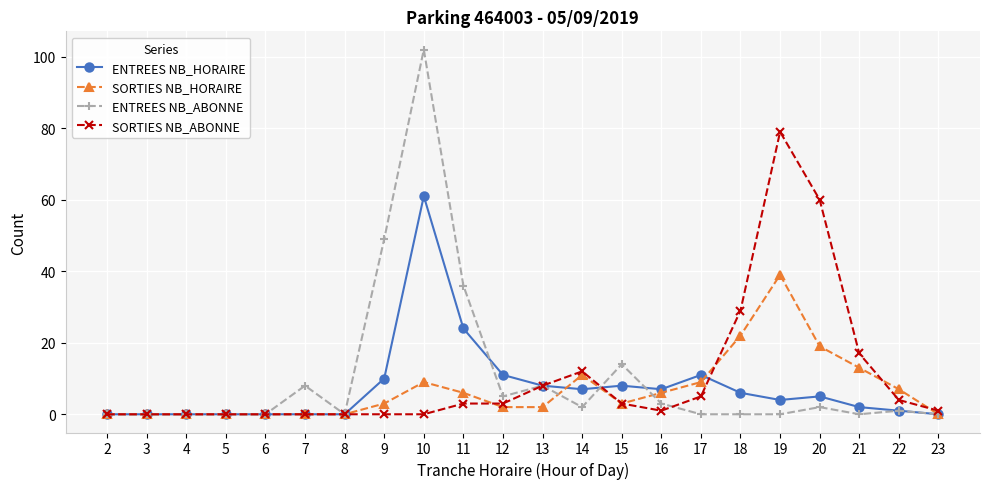

What is the difference between the maximum and minimum values in the ENTREES NB_HORAIRE series?

61